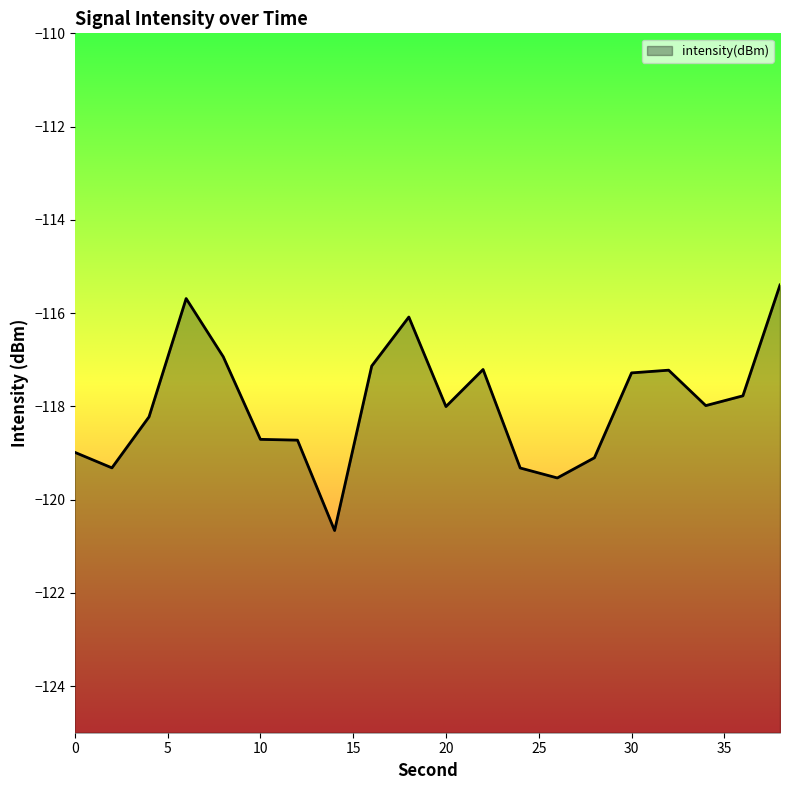

What is the average value?

-118.0